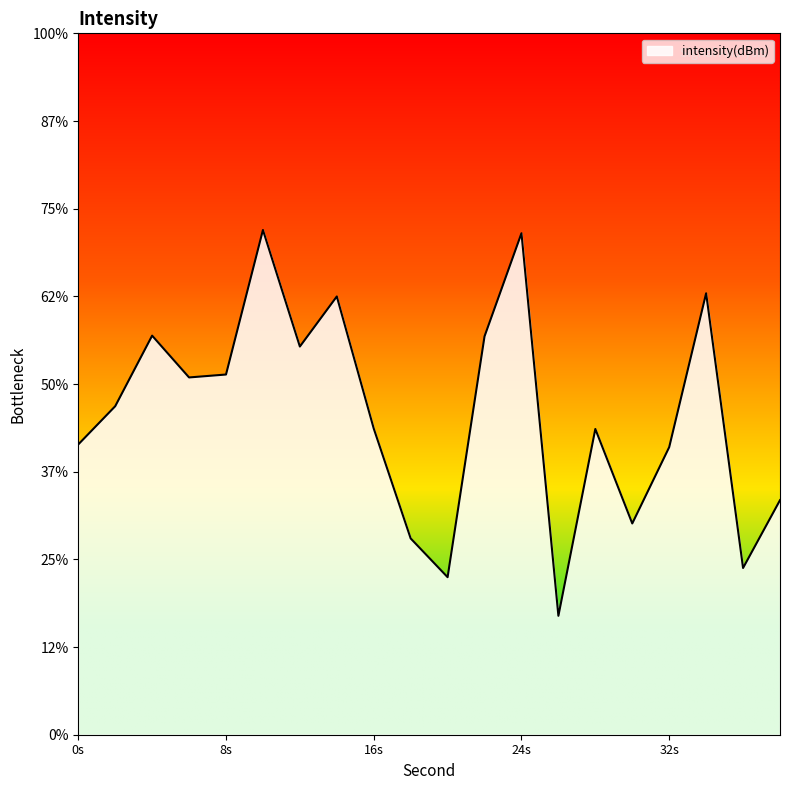

List the labels in order of value, smallest first.

26, 20, 36, 18, 30, 38, 32, 0, 28, 16, 2, 6, 8, 12, 22, 4, 14, 34, 24, 10